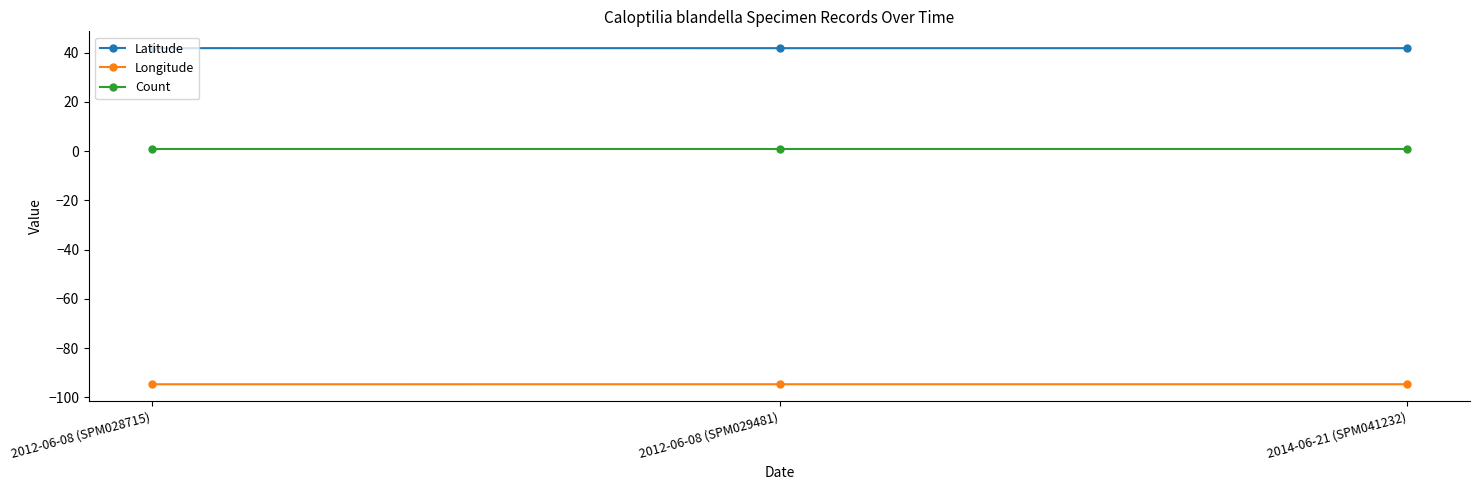

Reading right to left, transcribe all the data shown in this chart.

Latitude: 41.8	41.8	41.8
Longitude: -94.6	-94.6	-94.6
Count: 1.0	1.0	1.0